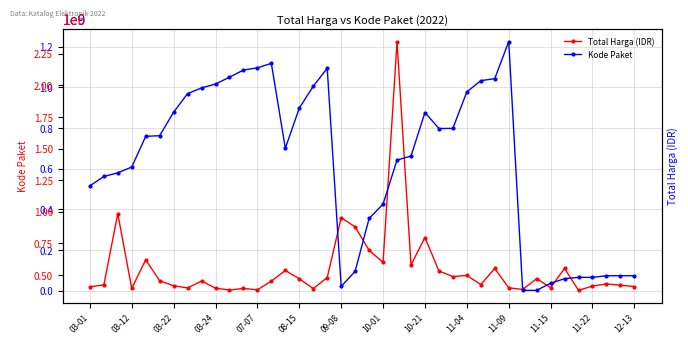

At 08-15, list the series in order from largest to smallest.

Total Harga (IDR), Kode Paket